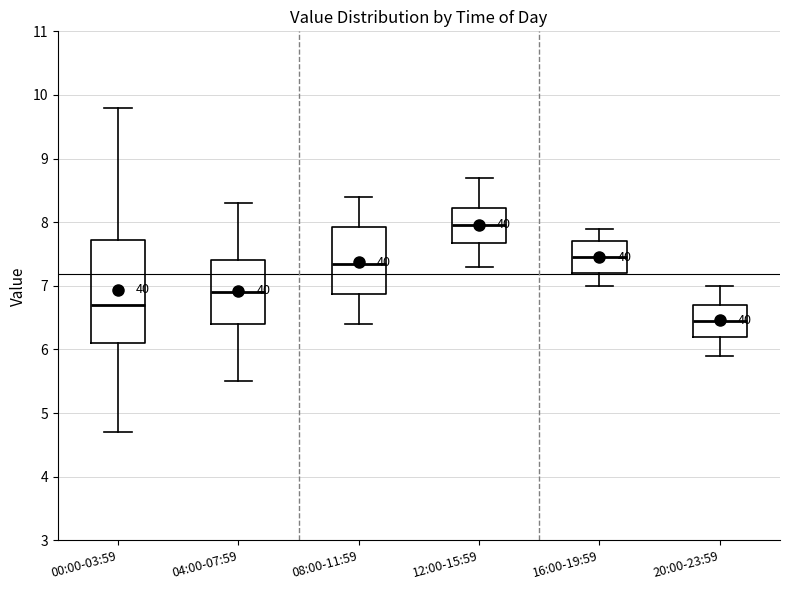

Which box has the lowest median line?

20:00-23:59